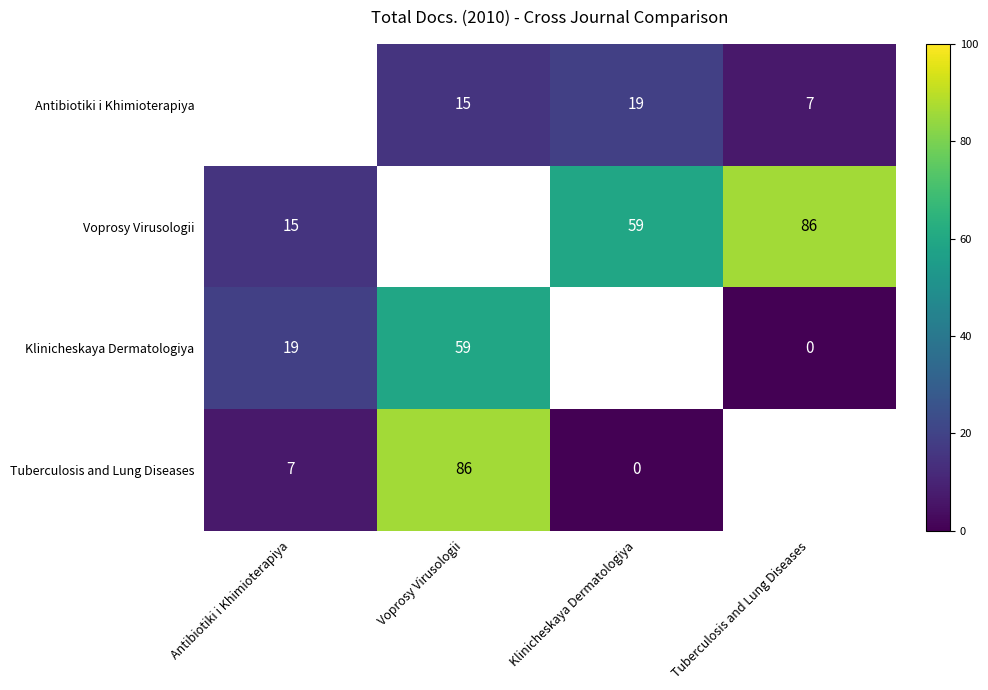

How many distinct data groups are displayed?

4